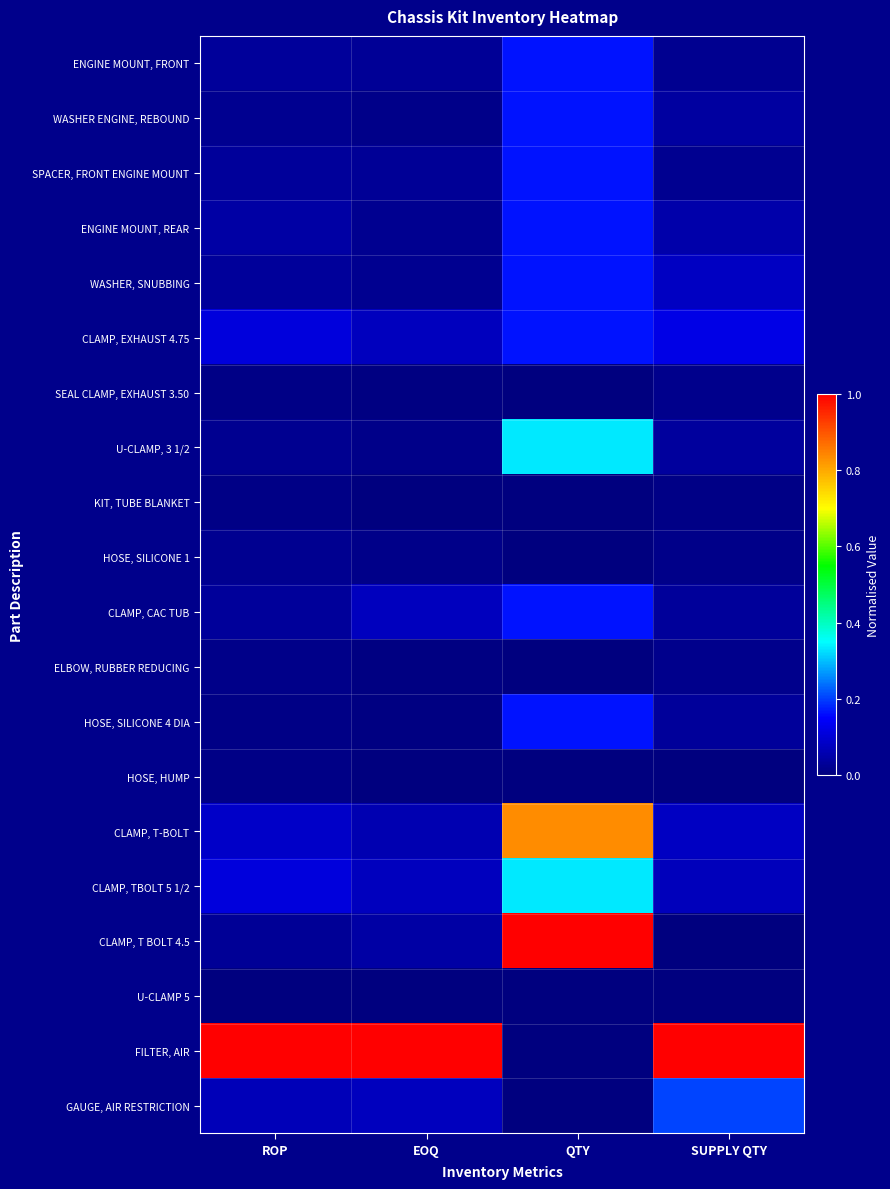

Which series has the largest range (max minus min)?

CLAMP, T BOLT 4.5